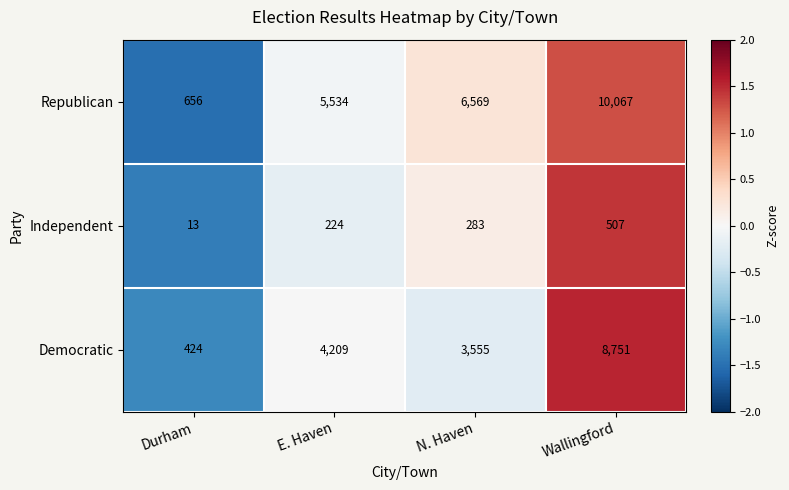

Is it true that Independent equals 13 at Durham?

True